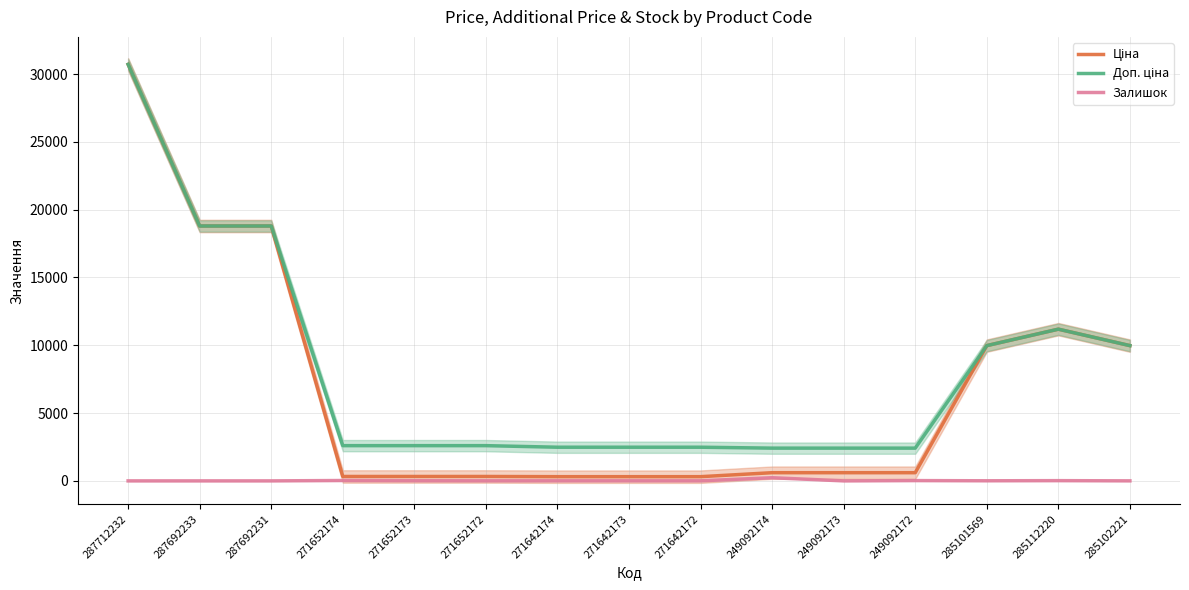

How many positive values does the Залишок series have?

11